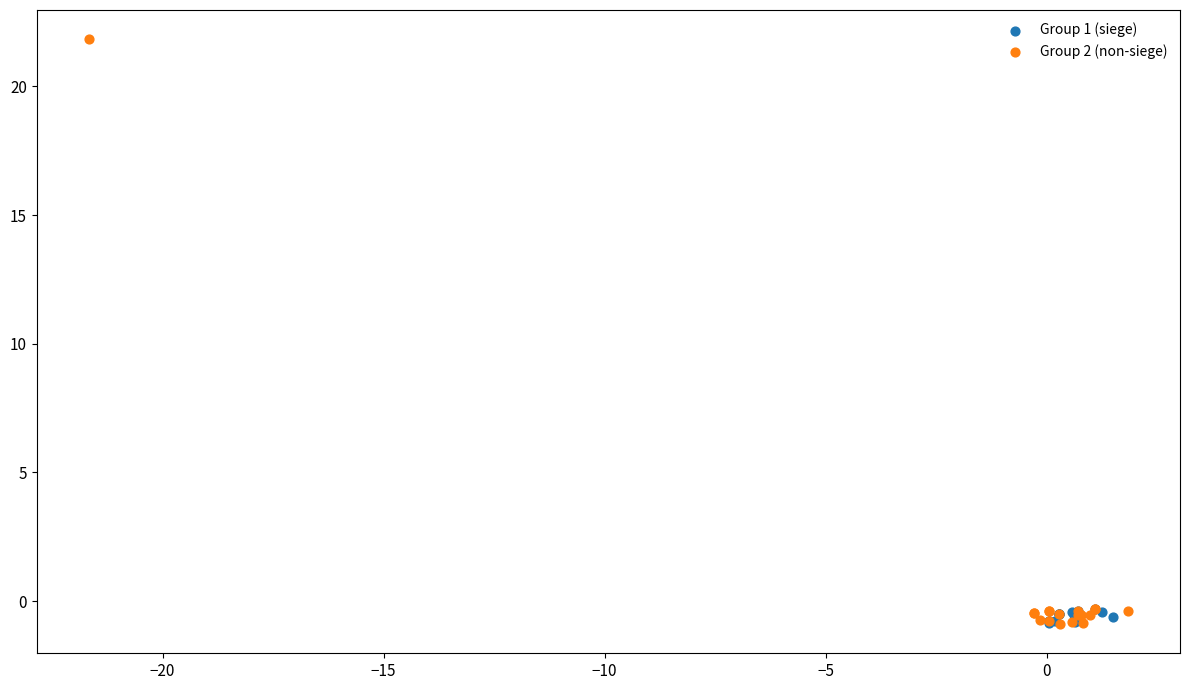

Which series contains the highest Y value?

Group 2 (non-siege)